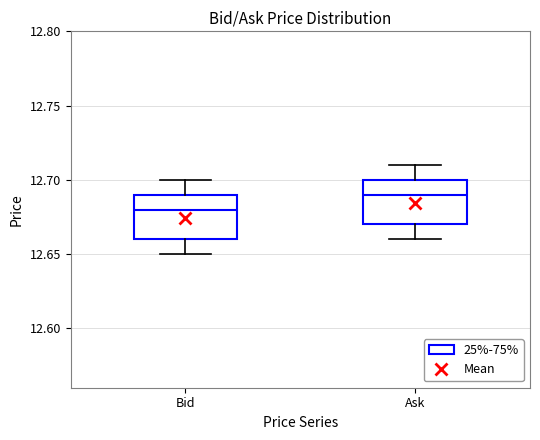

Where is the upper edge of the box for Ask on the y-axis? The values are not printed on the chart, so give them approximately, as read against the axis.

12.70